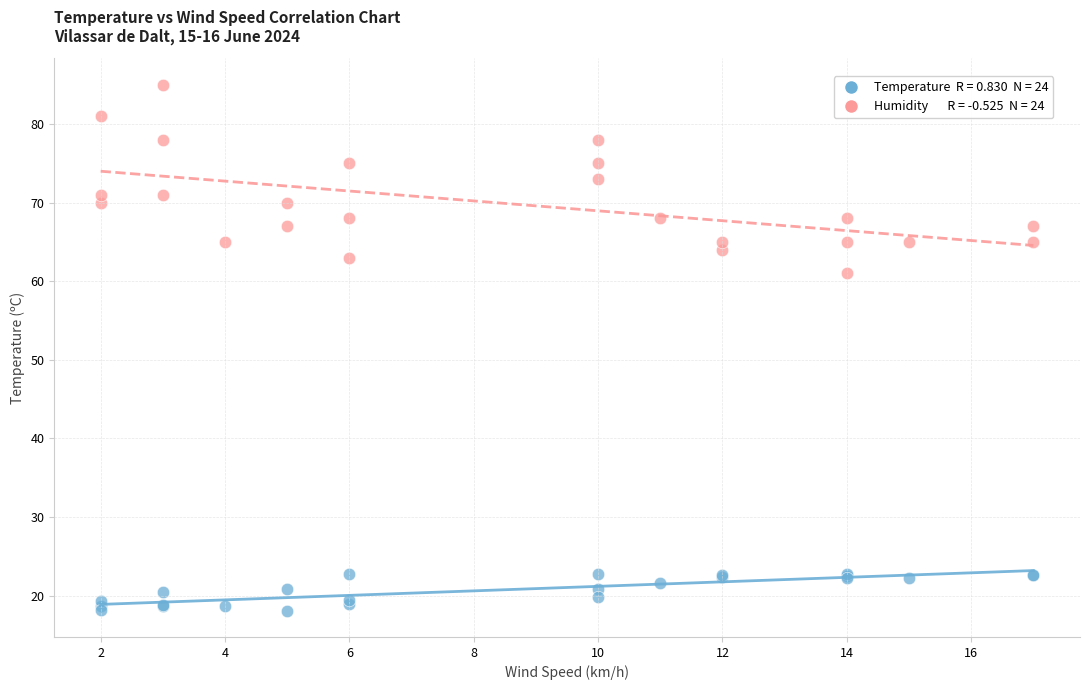

Across all series, what Y value is closest to 51?

61.0